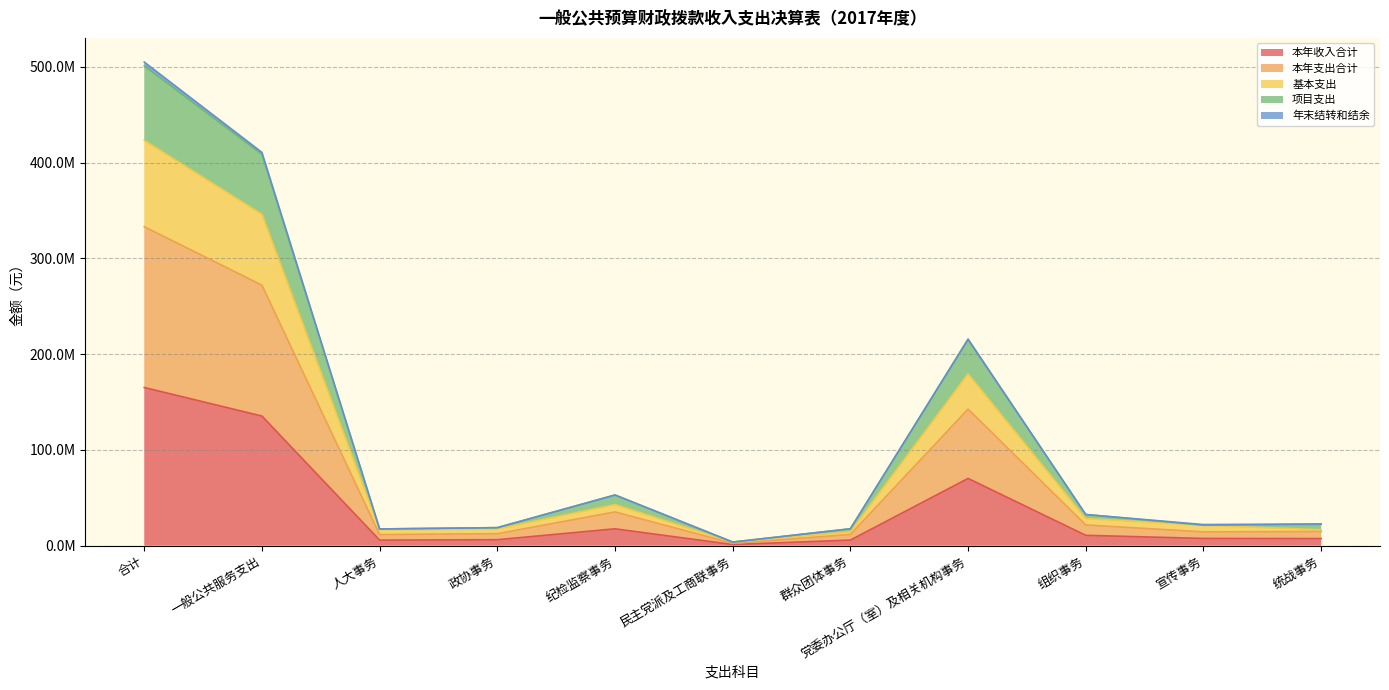

Does the chart have visible grid lines?

Yes